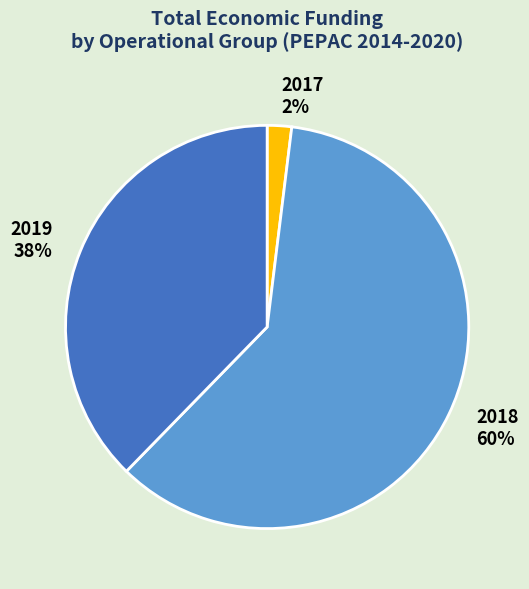

Approximately how many times larger is the value at 2019 compared to 2018?

0.6